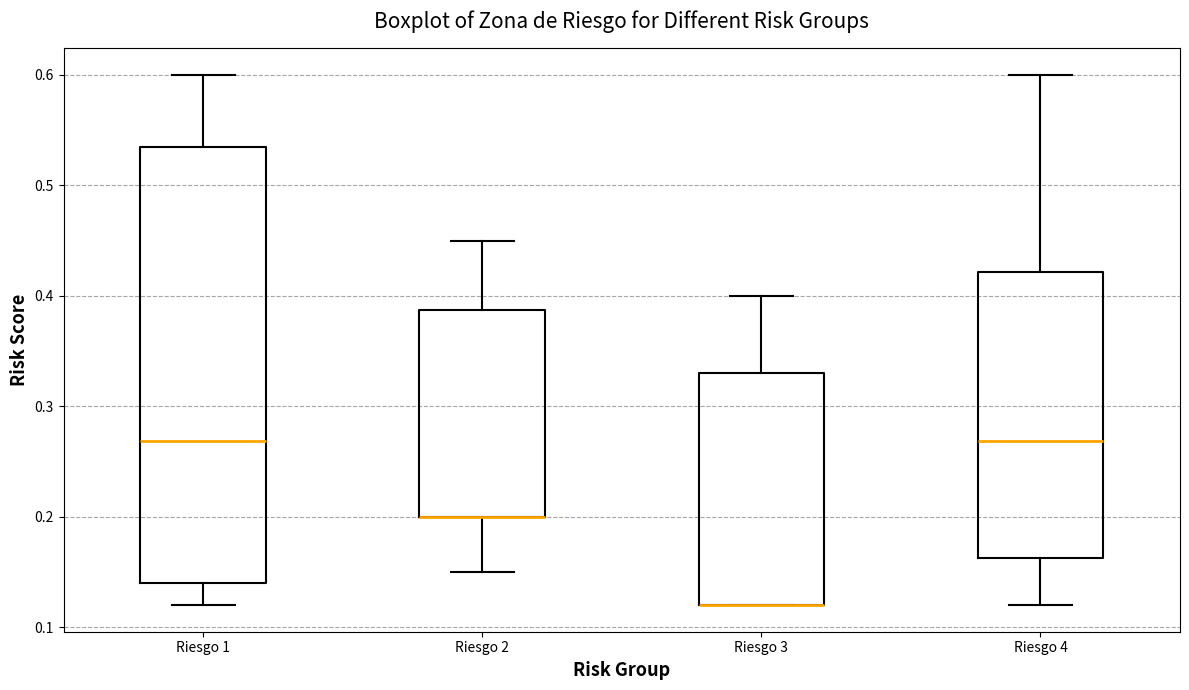

Reading left to right, read every box against the y-axis: the position of its median line, the range the box covers, and the ends of its whiskers. The values are not printed on the chart, so give them approximately, as read against the axis.

Riesgo 1: median 0.27, box 0.14 to 0.53, whiskers 0.12 to 0.60
Riesgo 2: median 0.20 (drawn on the box's lower edge), box 0.20 to 0.39, whiskers 0.15 to 0.45
Riesgo 3: median 0.12 (drawn on the box's lower edge), box 0.12 to 0.33, whiskers 0.12 to 0.40
Riesgo 4: median 0.27, box 0.16 to 0.42, whiskers 0.12 to 0.60